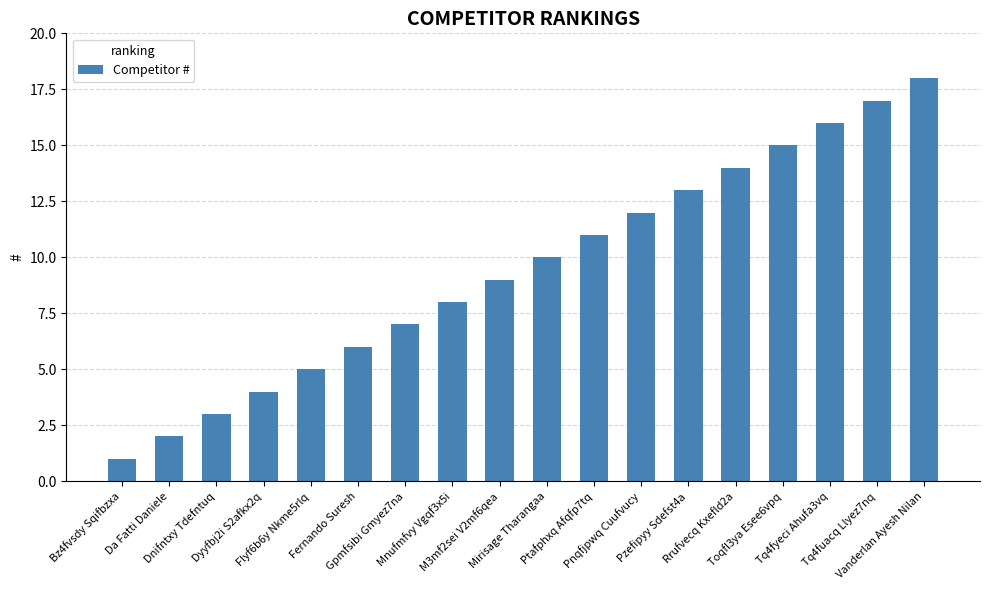

What is the change in value from Flyf6b6y Nkme5rlq to Mirisage Tharangaa?

+5